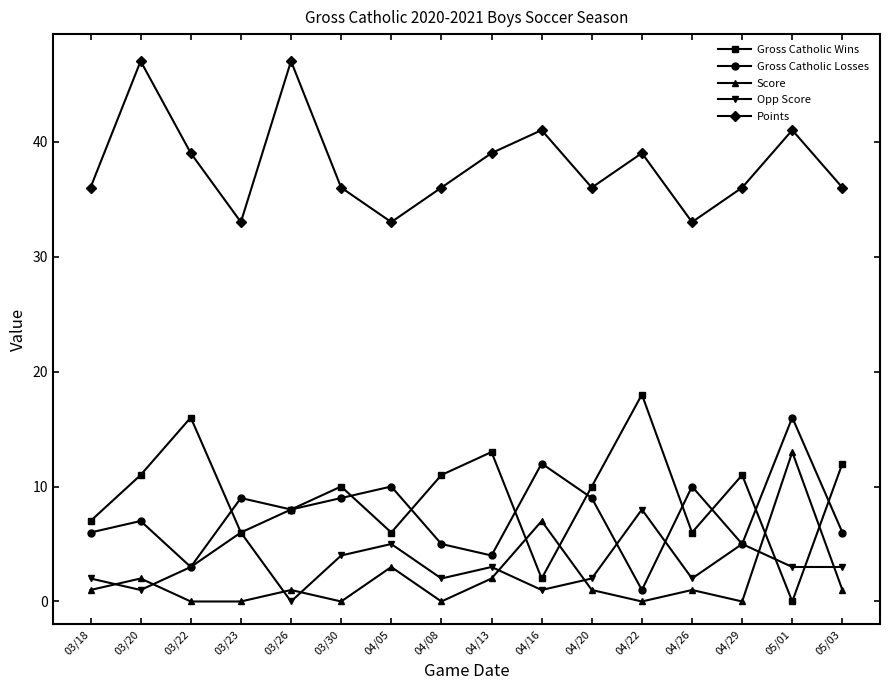

True or false: Points and Score cross at least once.

False